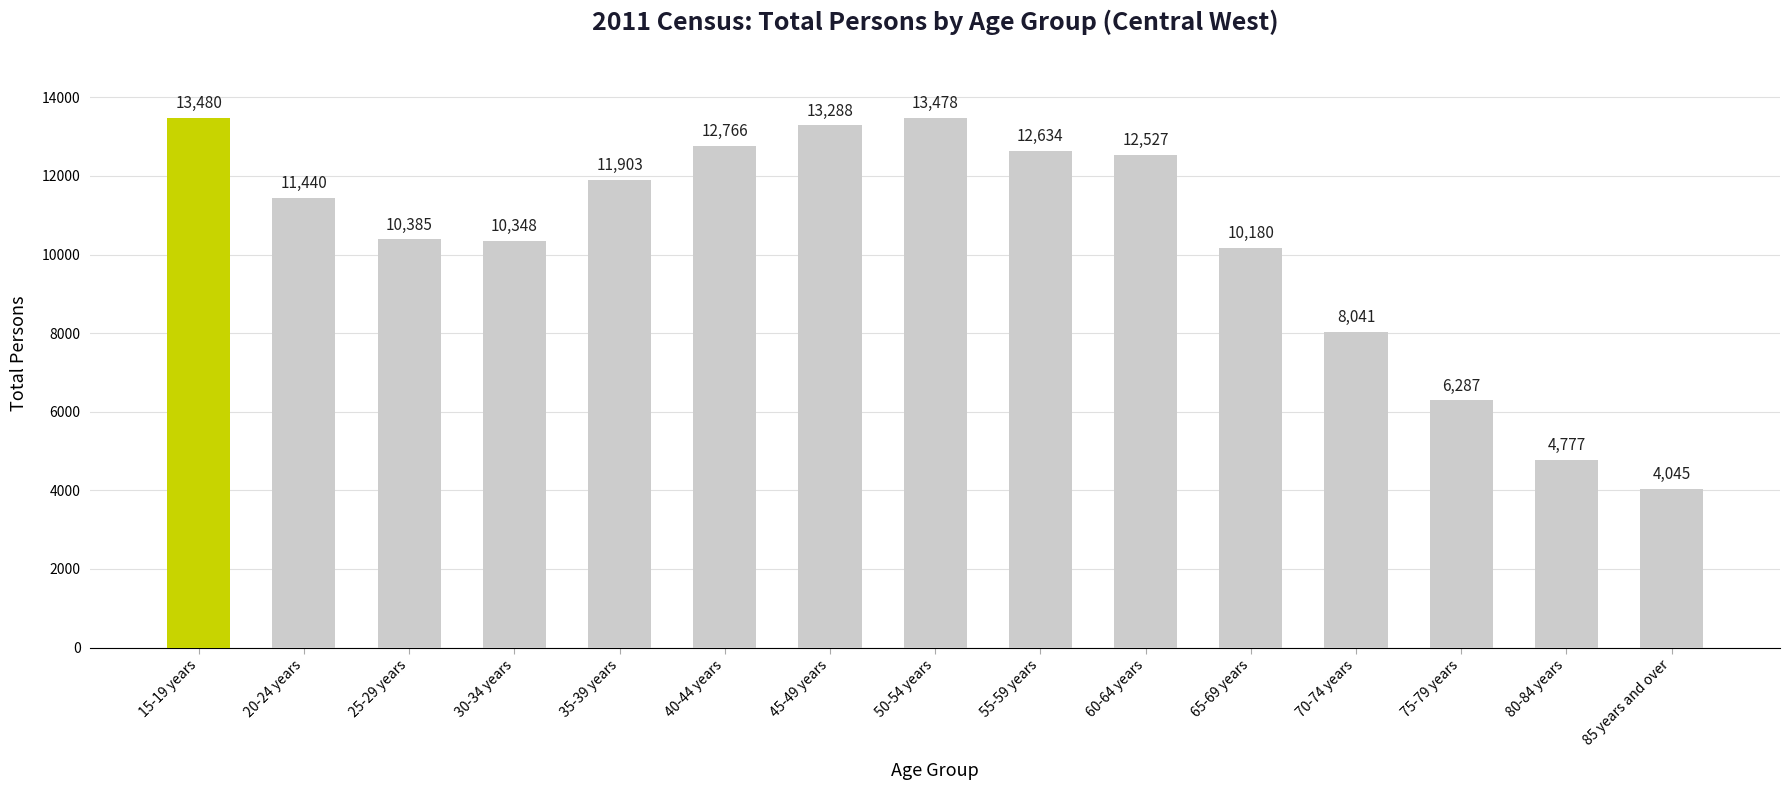

What is the maximum value shown in the chart?

13480